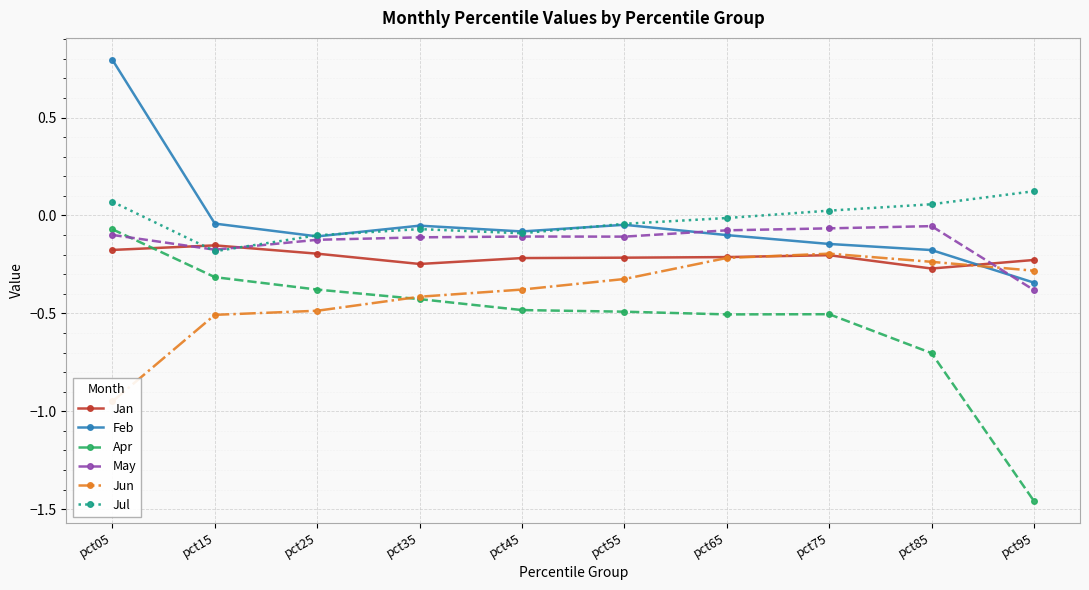

In Apr, how many points are lower than both neighbors (excluding endpoints)?

1